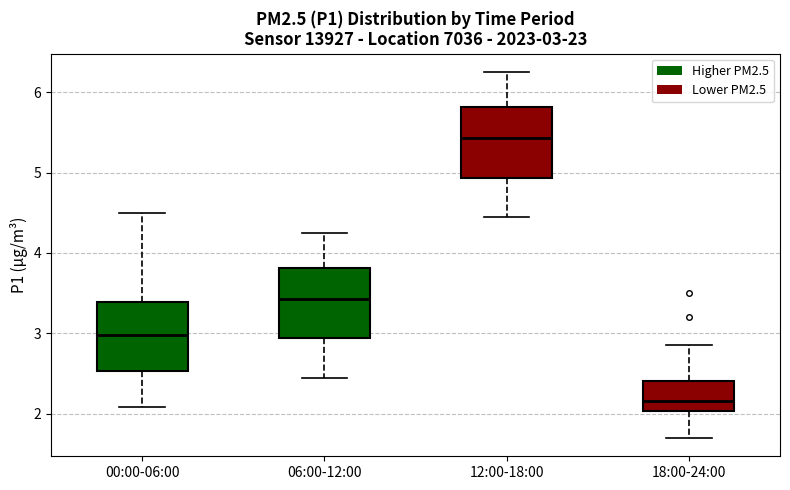

Which box's median line is the highest?

12:00-18:00